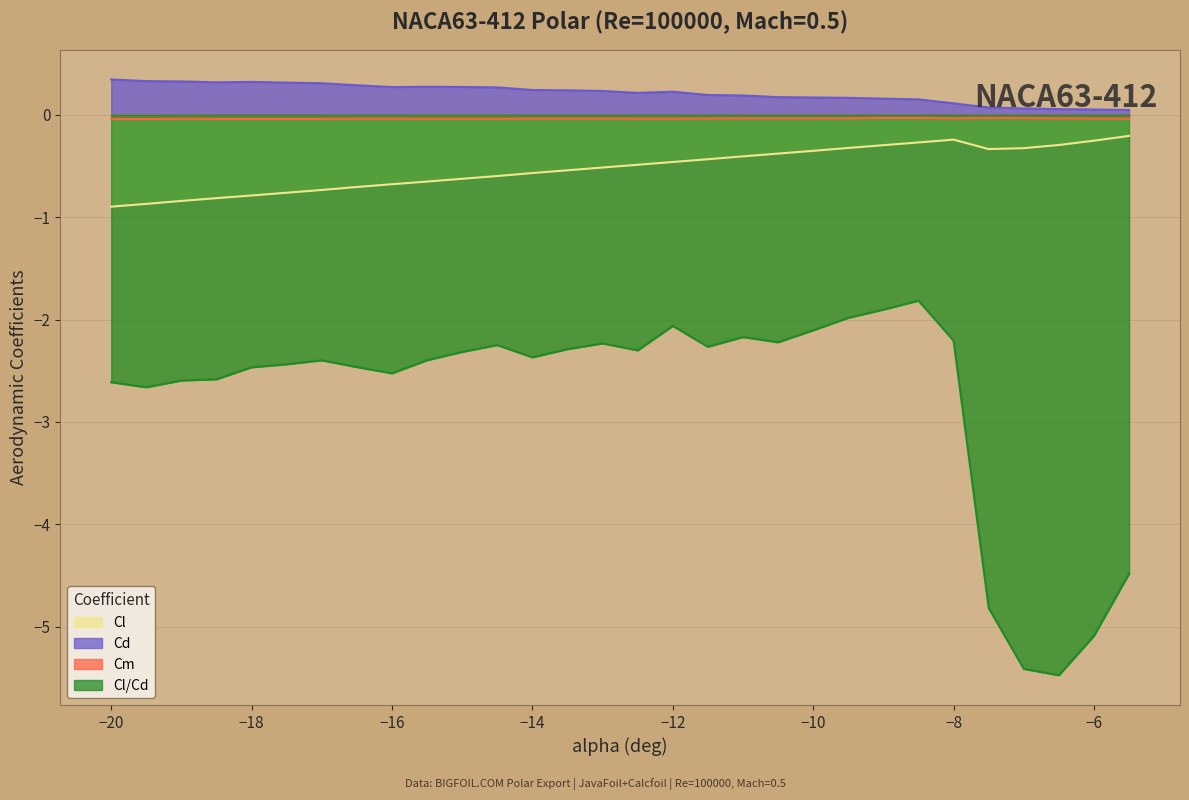

At which label does Cm reach its minimum?

-20